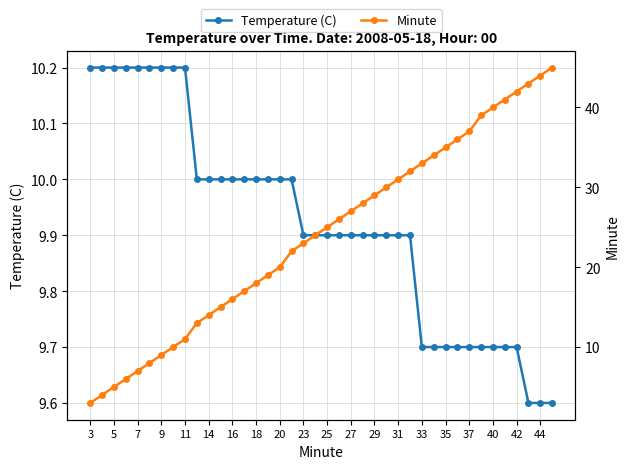

True or false: Temperature (C) and Minute intersect in this chart.

True